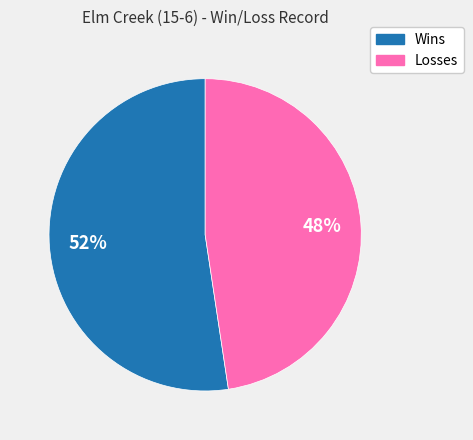

To the nearest percent, what is the combined percentage of Losses and Wins?

100%